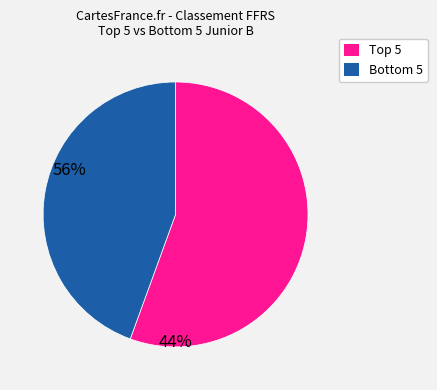

Is there any slice that represents more than half of the pie?

Yes